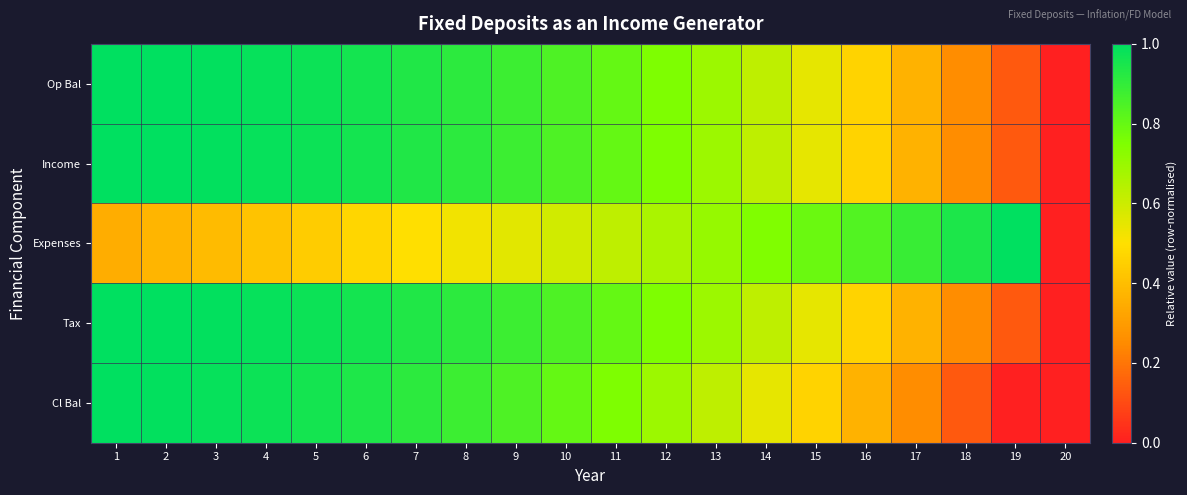

Reading left to right, extract all data points from this chart.

Op Bal: 1=1.0	2=1.0	3=1.0	4=1.0	5=1.0	6=1.0	7=0.9	8=0.9	9=0.9	10=0.8	11=0.8	12=0.8	13=0.7	14=0.6	15=0.5	16=0.5	17=0.4	18=0.3	19=0.1	20=0.0
Income: 1=1.0	2=1.0	3=1.0	4=1.0	5=1.0	6=1.0	7=0.9	8=0.9	9=0.9	10=0.8	11=0.8	12=0.8	13=0.7	14=0.6	15=0.5	16=0.5	17=0.4	18=0.3	19=0.1	20=0.0
Expenses: 1=0.4	2=0.4	3=0.4	4=0.4	5=0.4	6=0.5	7=0.5	8=0.5	9=0.6	10=0.6	11=0.6	12=0.7	13=0.7	14=0.7	15=0.8	16=0.8	17=0.9	18=0.9	19=1.0	20=0.0
Tax: 1=1.0	2=1.0	3=1.0	4=1.0	5=1.0	6=1.0	7=0.9	8=0.9	9=0.9	10=0.8	11=0.8	12=0.8	13=0.7	14=0.6	15=0.5	16=0.5	17=0.4	18=0.3	19=0.1	20=0.0
Cl Bal: 1=1.0	2=1.0	3=1.0	4=1.0	5=1.0	6=0.9	7=0.9	8=0.9	9=0.8	10=0.8	11=0.8	12=0.7	13=0.6	14=0.5	15=0.5	16=0.4	17=0.3	18=0.1	19=0.0	20=0.0